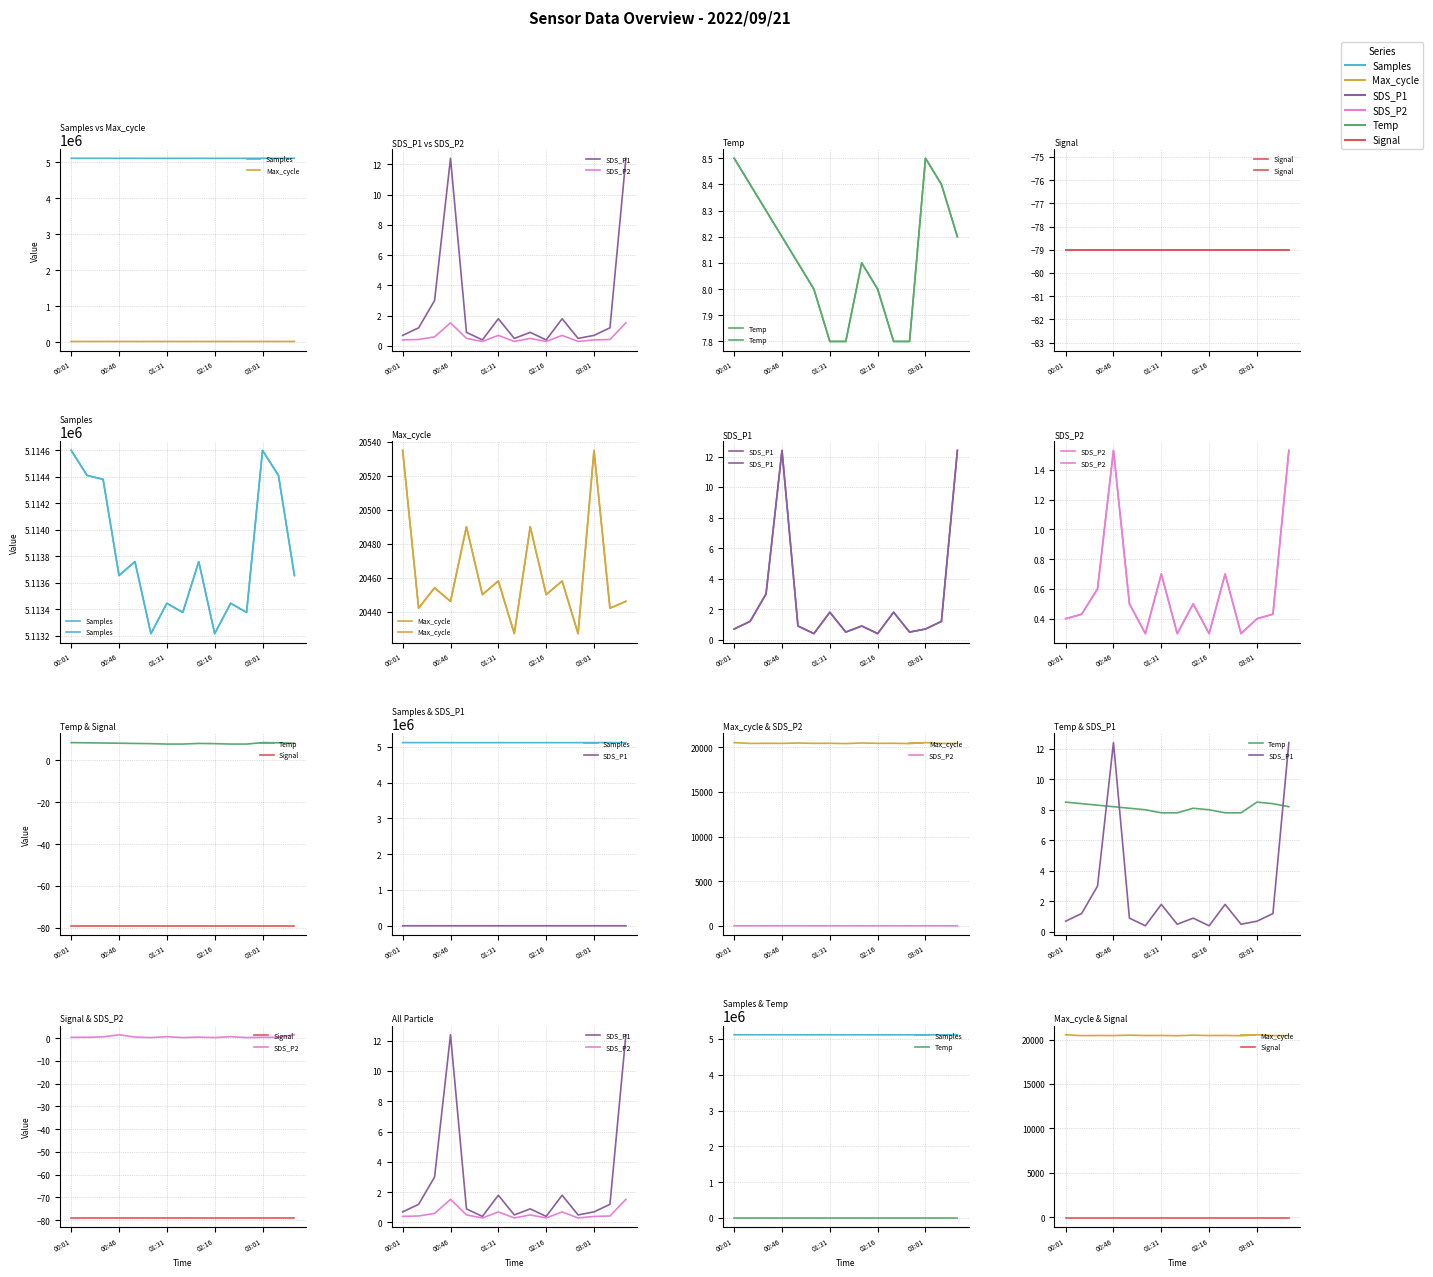

True or false: Samples and Max_cycle intersect in this chart.

False